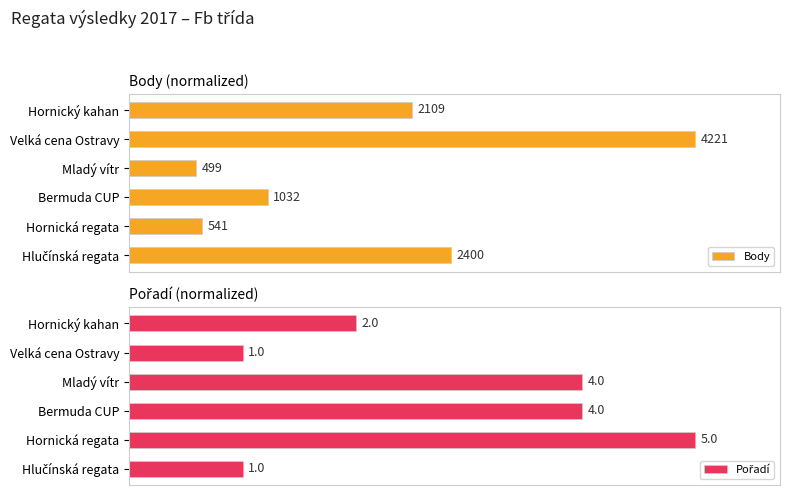

Which series has the widest spread of values?

Body